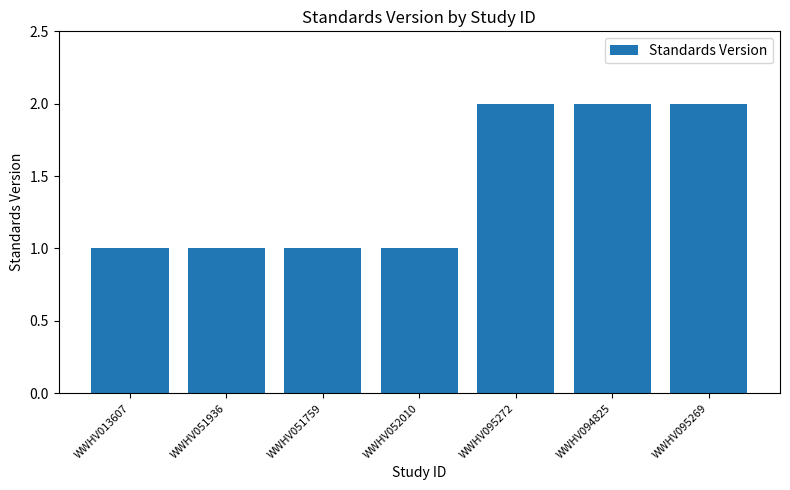

The value at WWHV052010 is 1. True or false?

True